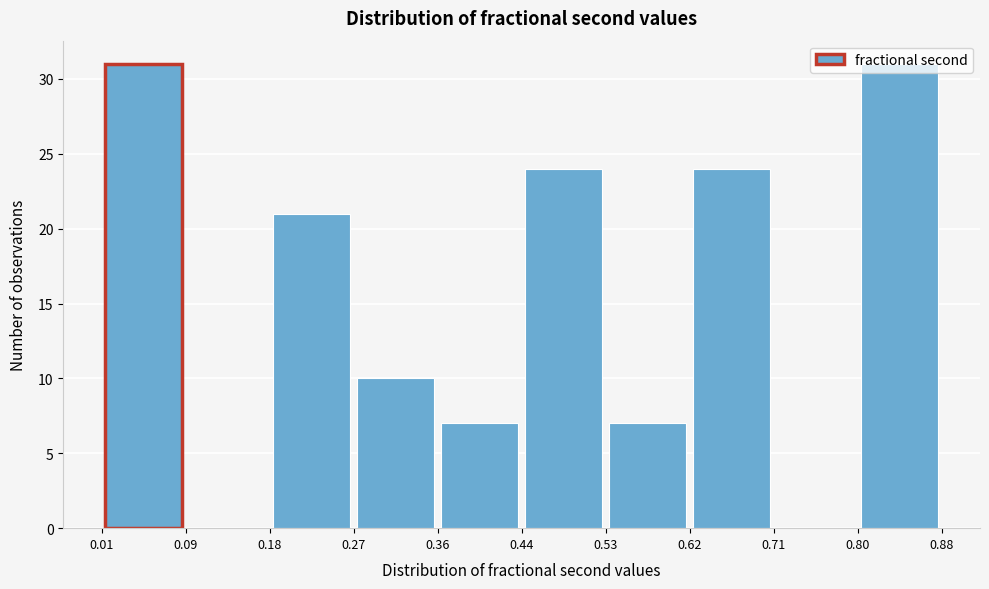

What is the height of the bar covering 0.80 to 0.88 on the x-axis? The values are not printed on the chart, so give them approximately, as read against the axis.

31